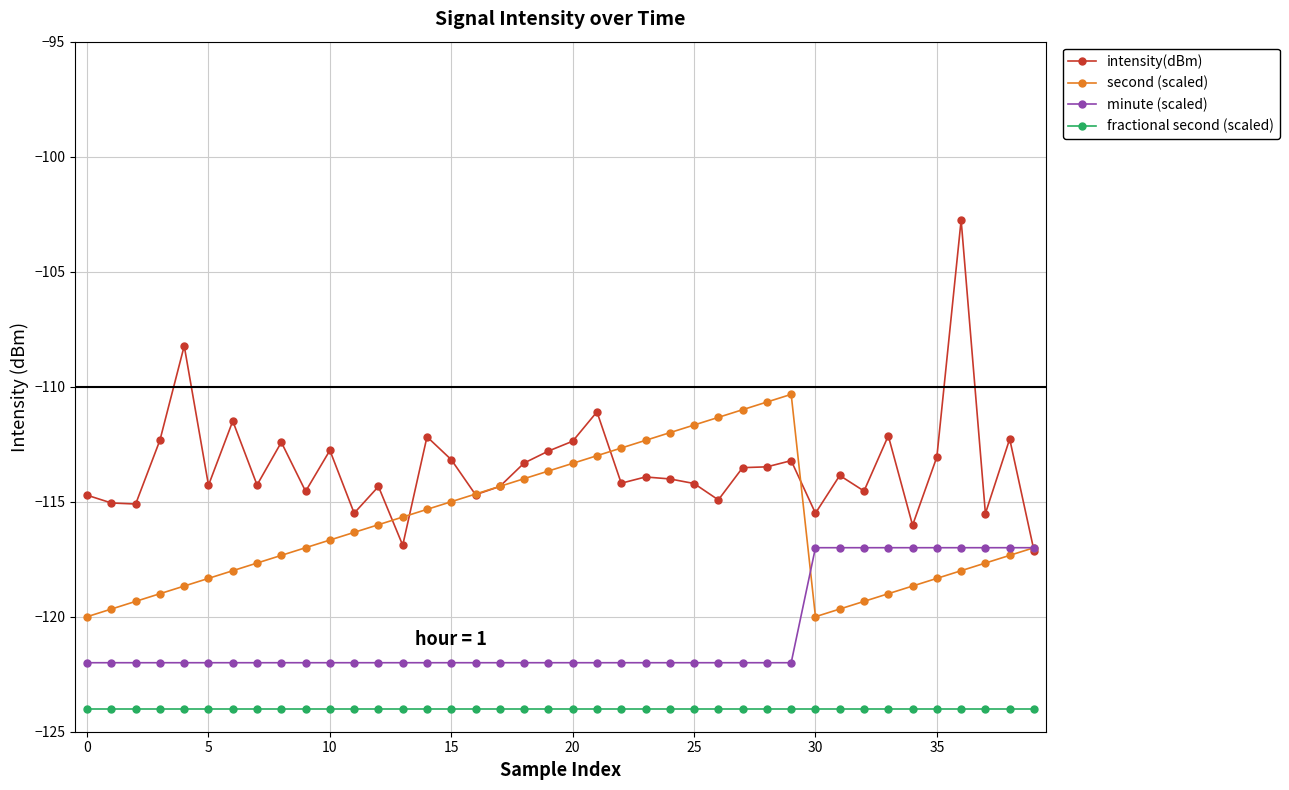

True or false: minute (scaled) and fractional second (scaled) cross at least once.

False